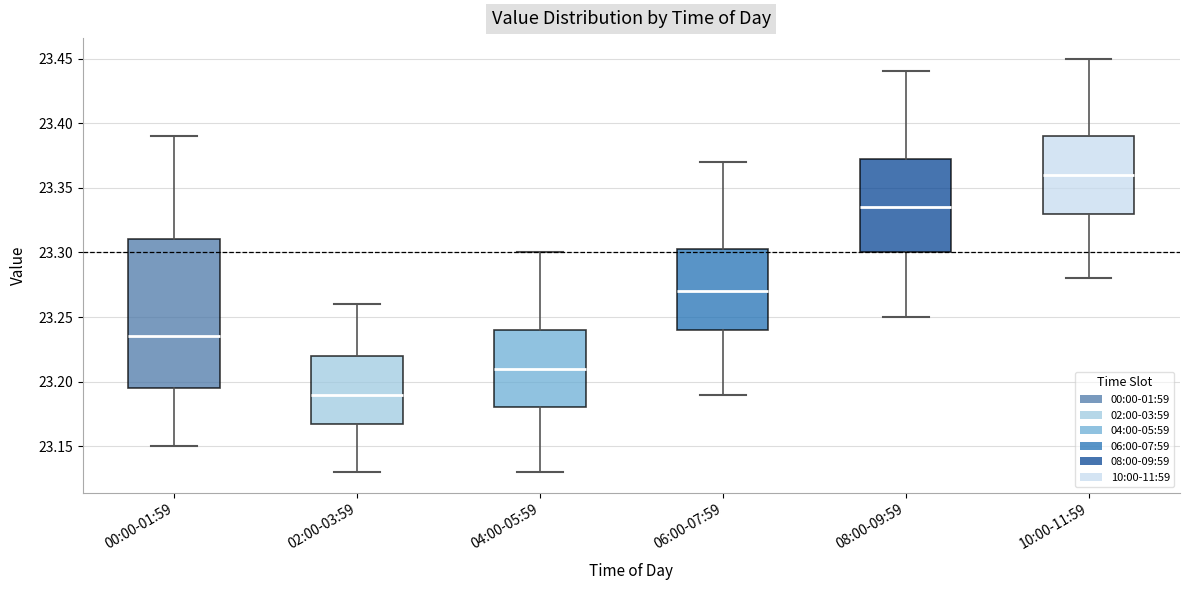

Which box's median line is the lowest?

02:00-03:59